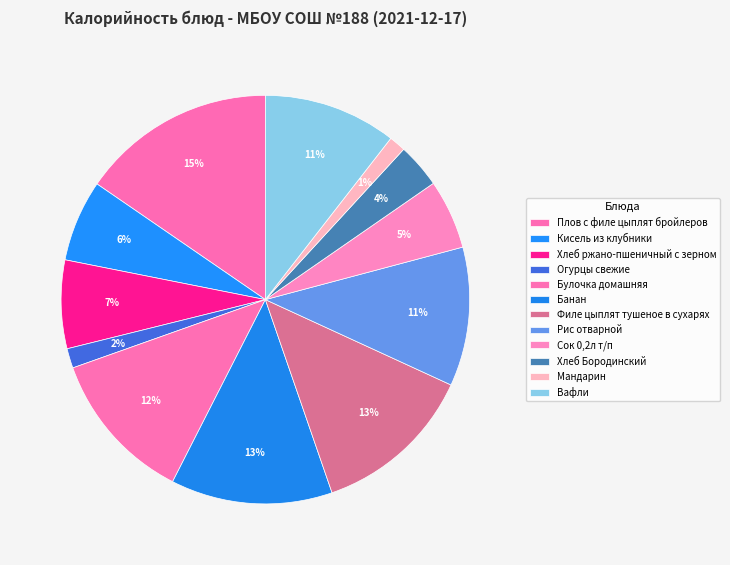

To the nearest percent, what is the difference between the Хлеб Бородинский and Филе цыплят тушеное в сухарях slice percentages?

9%